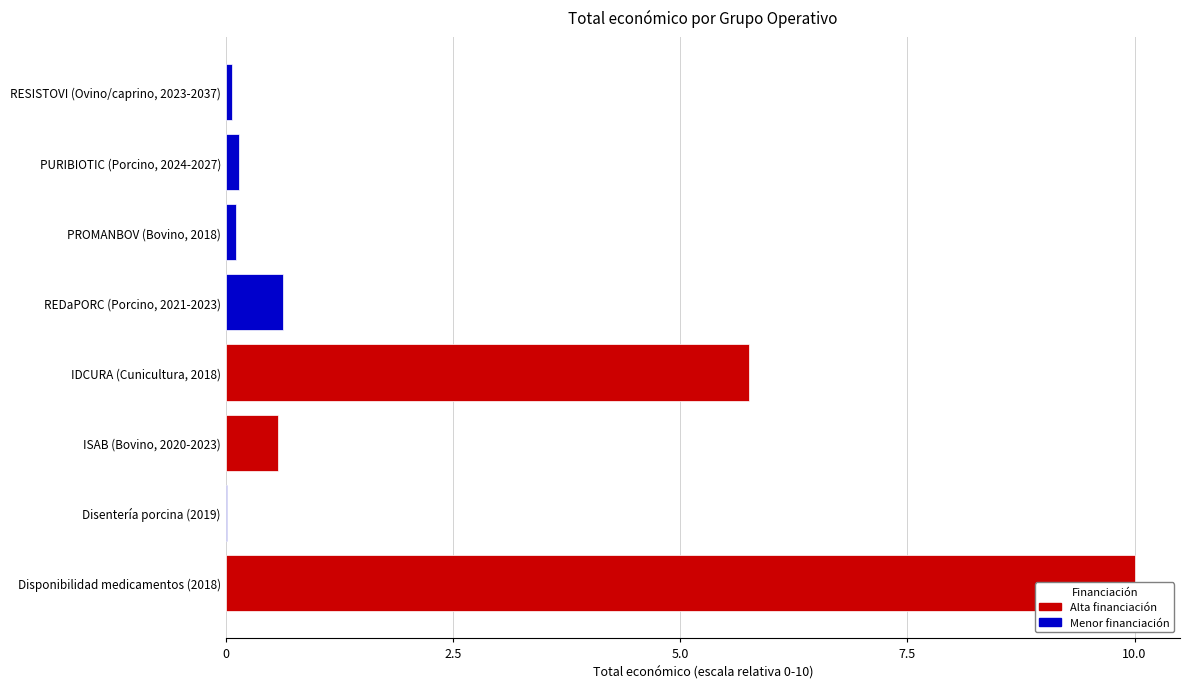

Reading left to right, extract all data points from this chart.

10.0	0.0	0.6	5.8	0.6	0.1	0.1	0.1